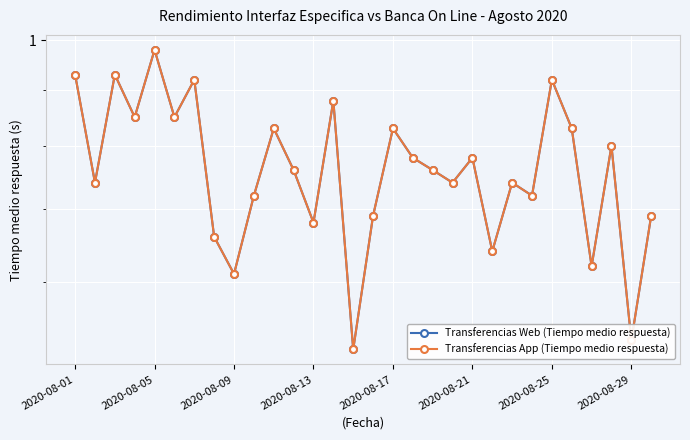

Which has a higher value, 18 or 12?

18